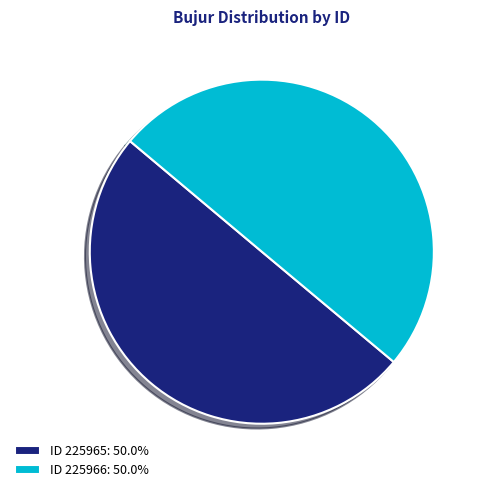

Combined, do ID 225966: 50.0% and ID 225965: 50.0% account for over 50%?

Yes